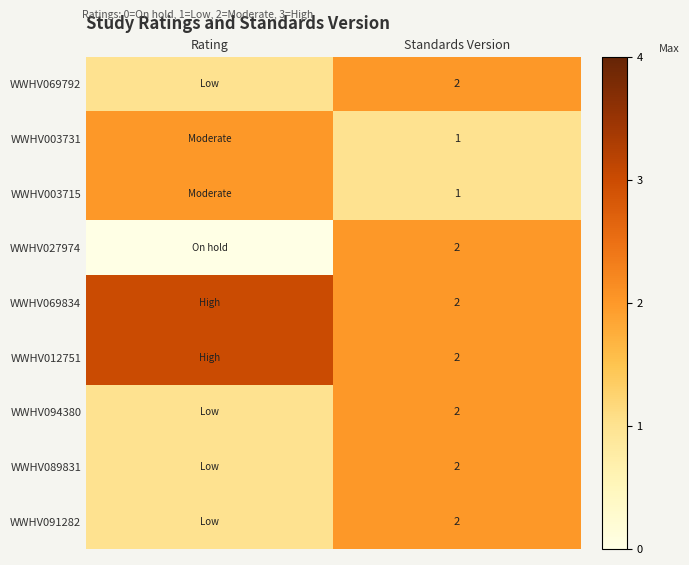

What is the spread (max minus min) of values at Standards Version?

1